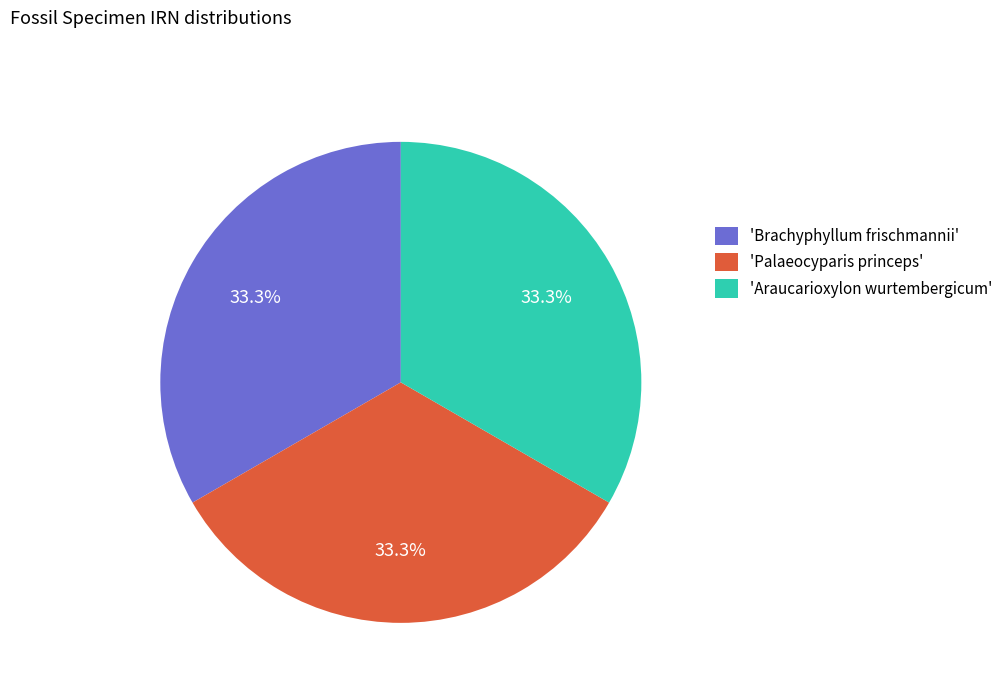

How much of the chart is everything except 'Brachyphyllum frischmannii'?

66.7%